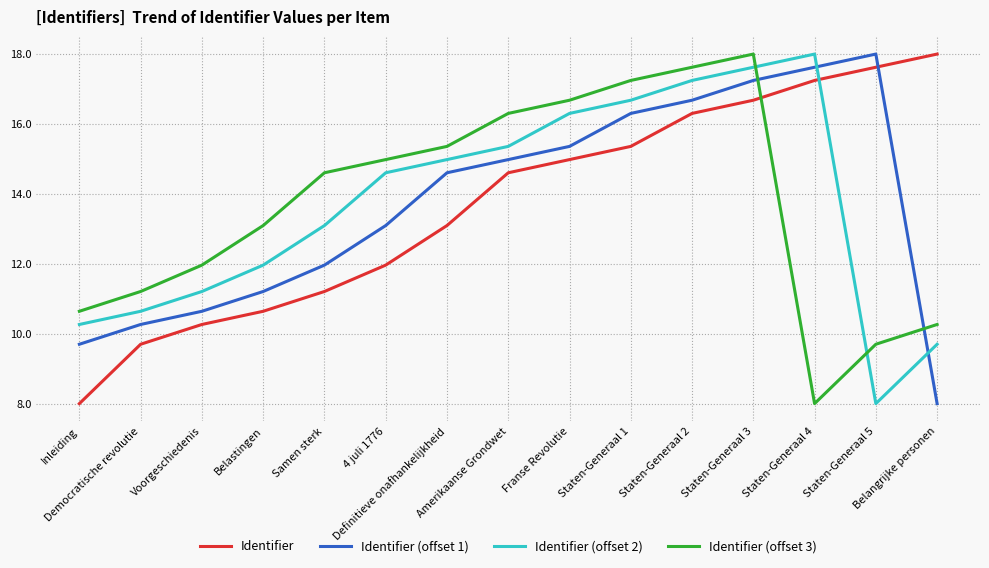

What is the sum of all Identifier (offset 2) values?

205.7